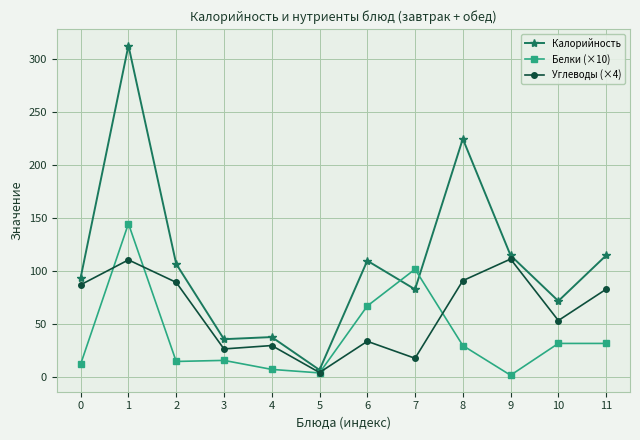

Is it true that Углеводы (×4) equals 27.6 at 8?

False